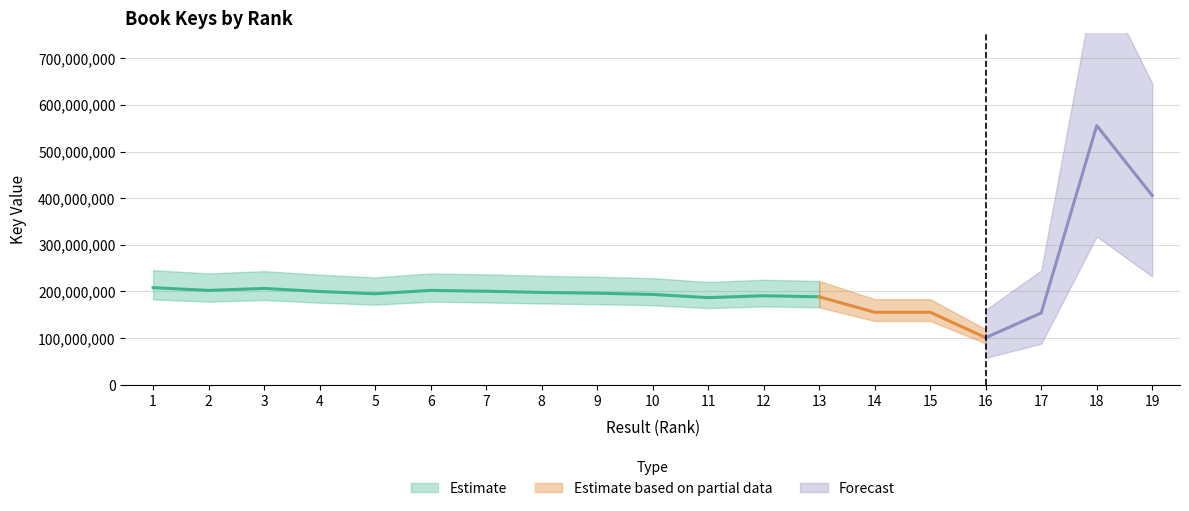

The value at 16 is 100834120. True or false?

True